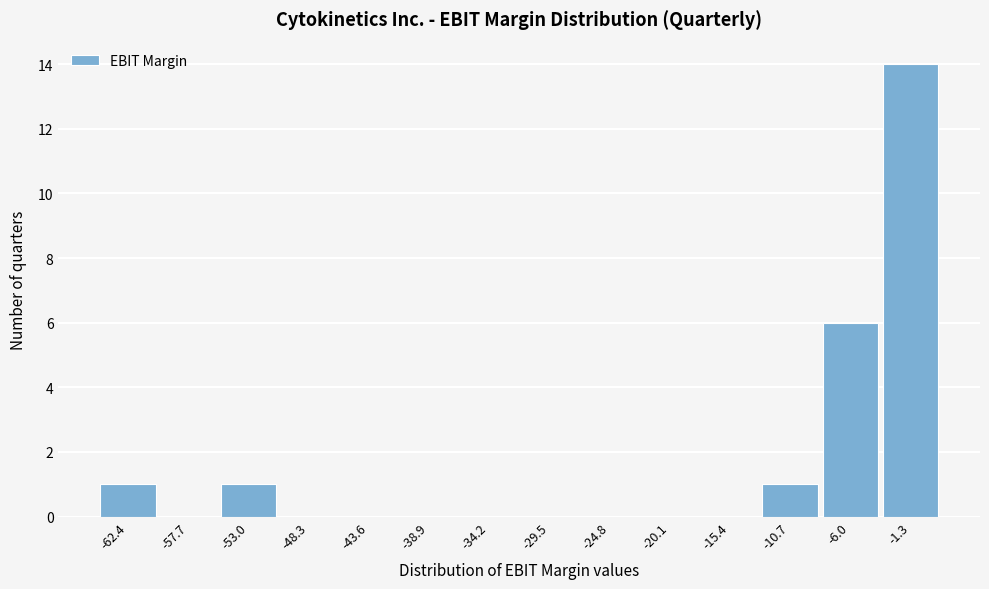

How tall is the bar that spans -55.5 to -50.5 on the x-axis? Neither the bar edges nor the heights are printed on the chart, so give them approximately, as read against the axes.

1